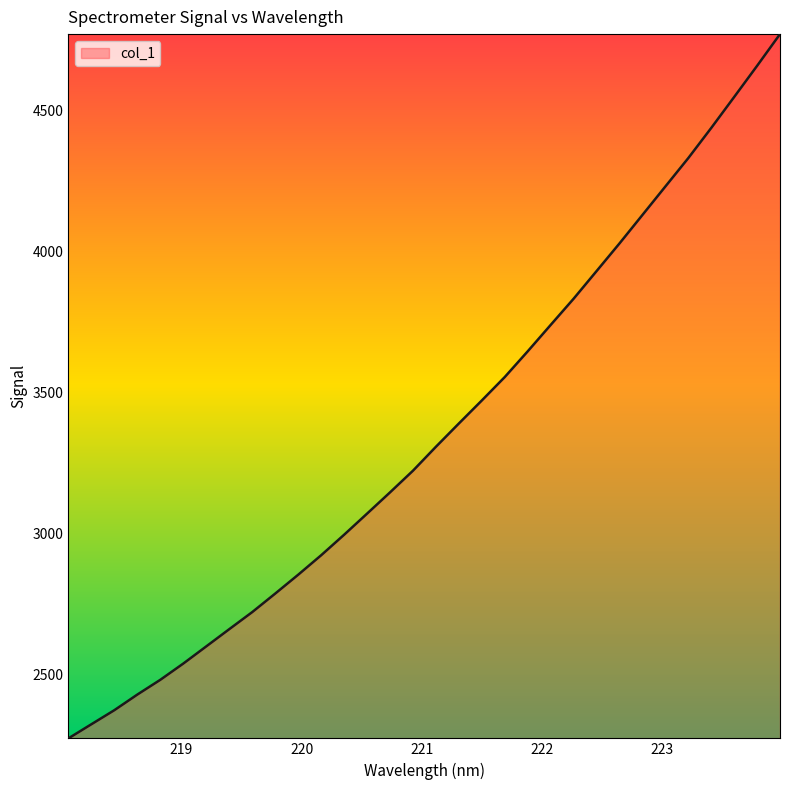

What is the smallest value displayed?

2273.0